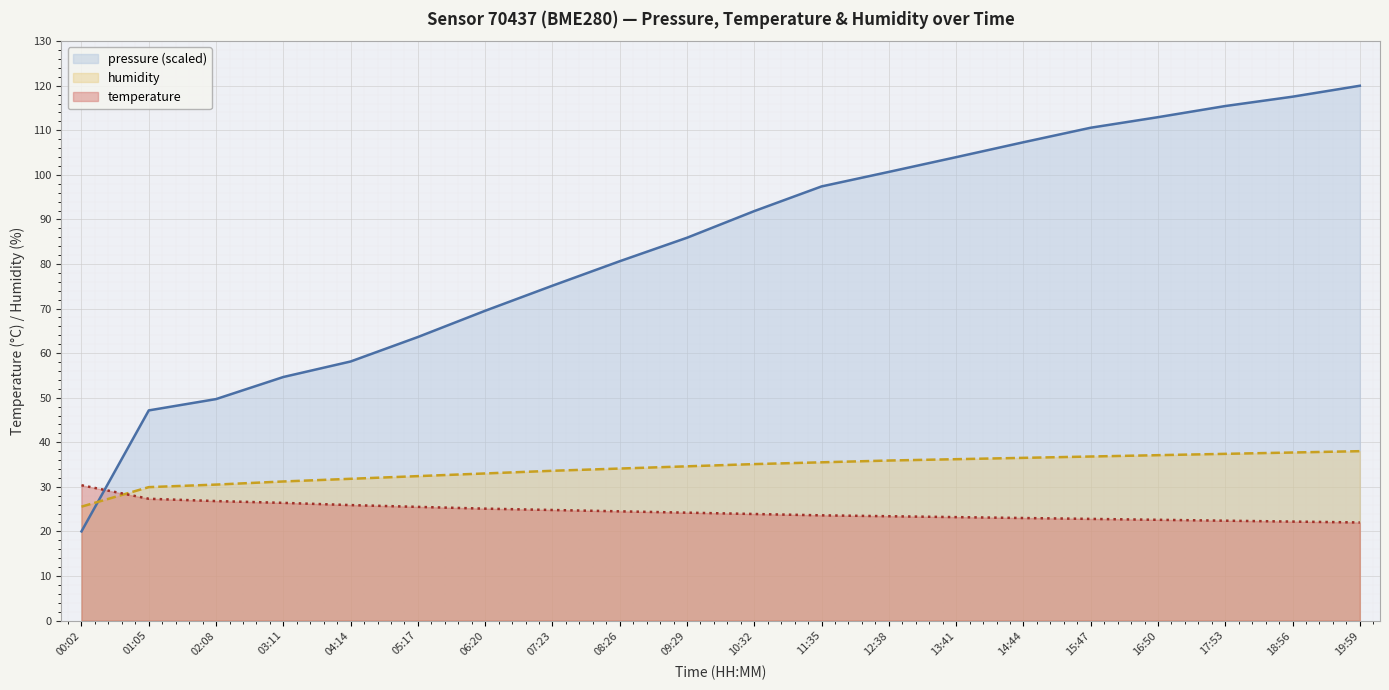

True or false: humidity has more than 1 points higher than both neighbors.

False